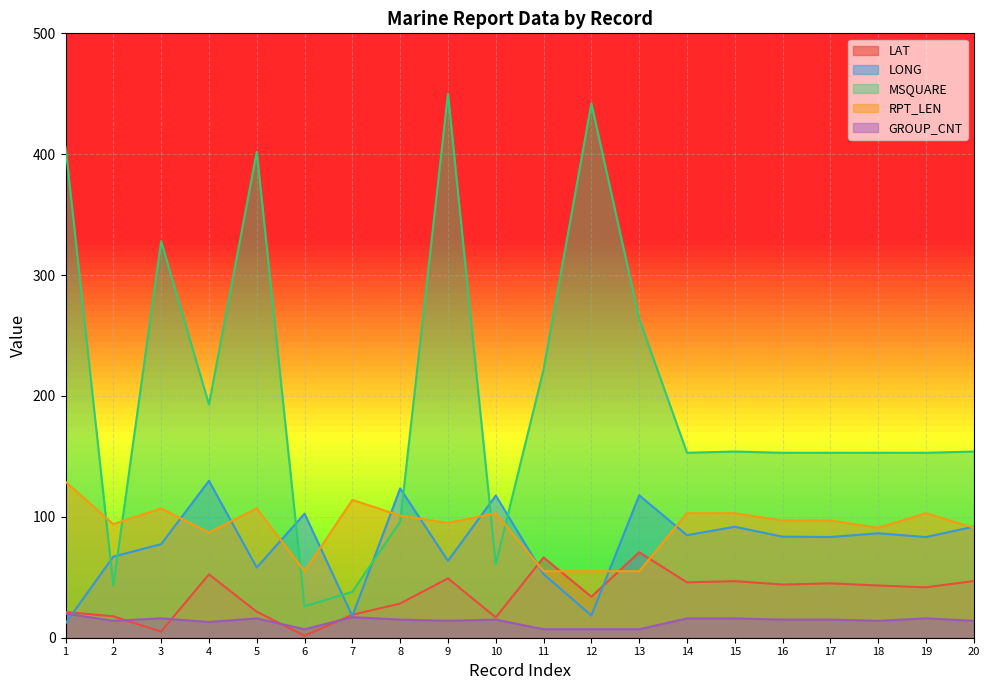

Reading right to left, list all the values displayed in this chart.

LAT: 20=46.9	19=41.7	18=43.2	17=45.0	16=44.0	15=46.8	14=45.8	13=70.7	12=33.9	11=66.4	10=16.8	9=49.1	8=28.3	7=19.0	6=1.7	5=21.5	4=52.4	3=5.1	2=17.7	1=21.3
LONG: 20=91.9	19=83.3	18=86.4	17=83.3	16=83.6	15=91.8	14=84.8	13=117.8	12=18.4	11=52.6	10=117.6	9=63.6	8=123.5	7=17.9	6=102.6	5=58.1	4=129.8	3=77.4	2=67.1	1=11.9
MSQUARE: 20=154.0	19=153.0	18=153.0	17=153.0	16=153.0	15=154.0	14=153.0	13=264.0	12=442.0	11=222.0	10=61.0	9=450.0	8=96.0	7=38.0	6=26.0	5=402.0	4=193.0	3=328.0	2=43.0	1=406.0
RPT_LEN: 20=91.0	19=103.0	18=91.0	17=97.0	16=97.0	15=103.0	14=103.0	13=55.0	12=55.0	11=55.0	10=103.0	9=95.0	8=101.0	7=114.0	6=55.0	5=107.0	4=87.0	3=107.0	2=94.0	1=129.0
GROUP_CNT: 20=14.0	19=16.0	18=14.0	17=15.0	16=15.0	15=16.0	14=16.0	13=7.0	12=7.0	11=7.0	10=15.0	9=14.0	8=15.0	7=17.0	6=7.0	5=16.0	4=13.0	3=16.0	2=14.0	1=20.0